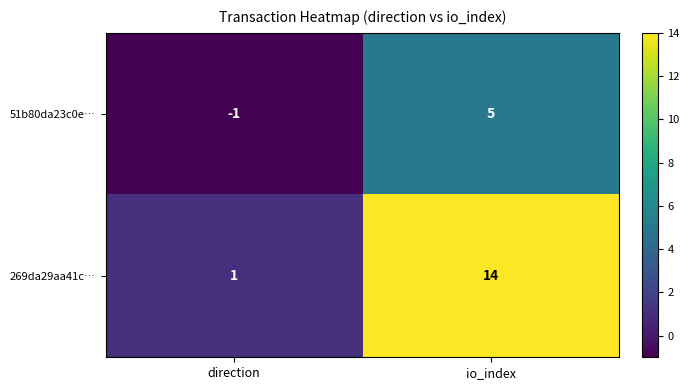

Rank the series by their average value, from lowest to highest.

51b80da23c0e…, 269da29aa41c…